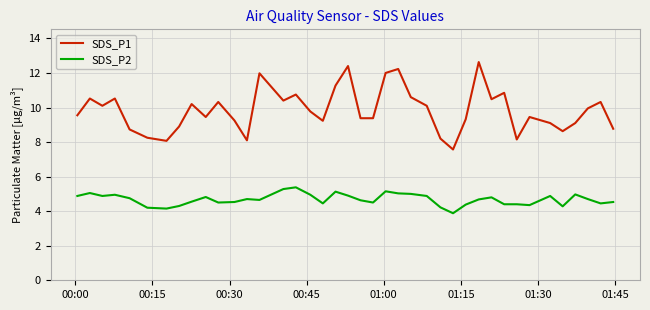

What is the difference between the maximum and minimum values in the SDS_P1 series?

5.1